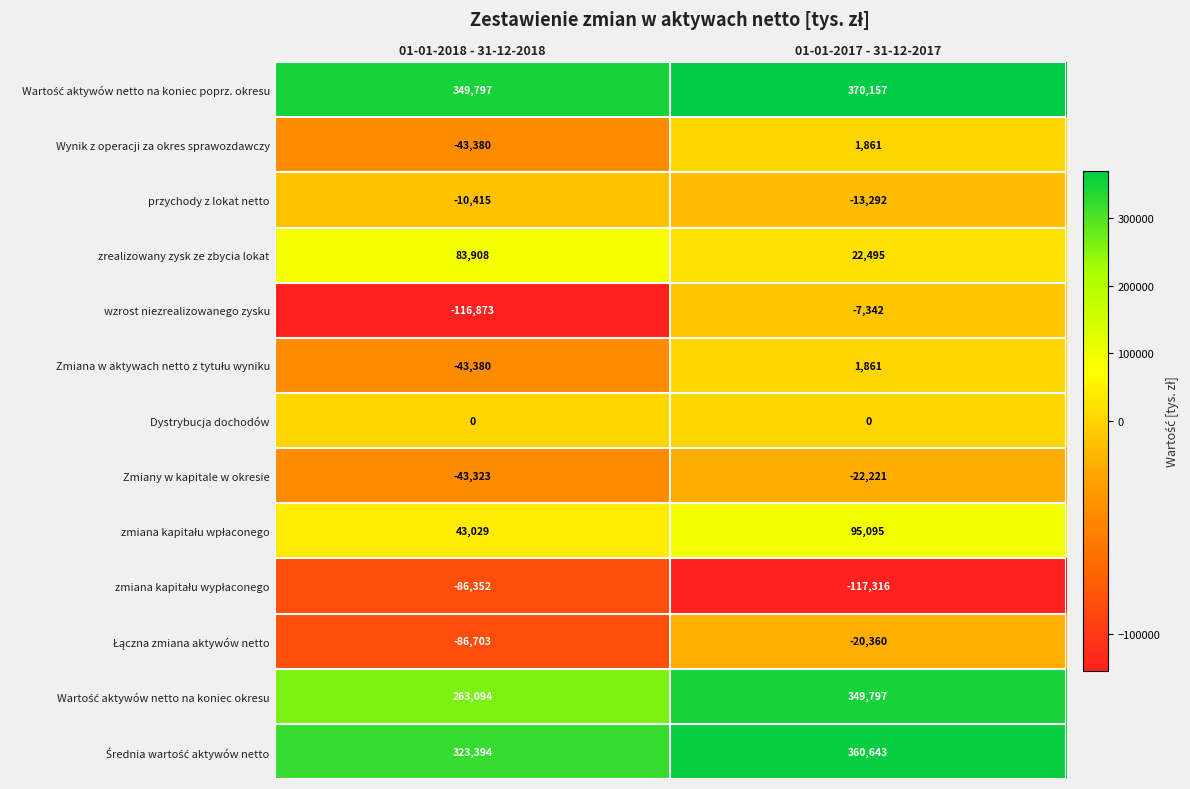

Where is wzrost niezrealizowanego zysku nearest to the value -62107?

01-01-2017 - 31-12-2017